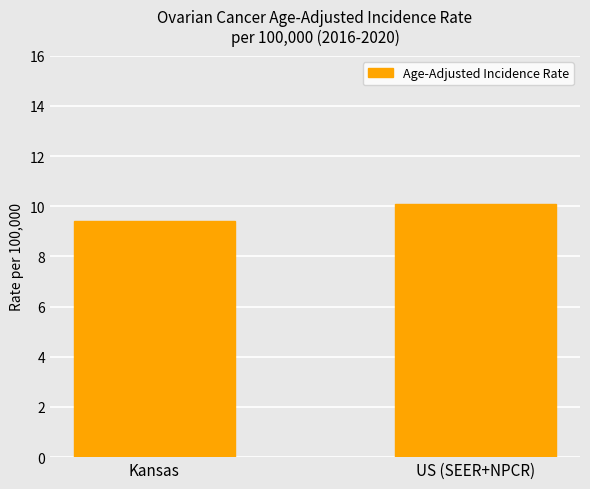

Which label corresponds to the smallest value in the chart?

Kansas